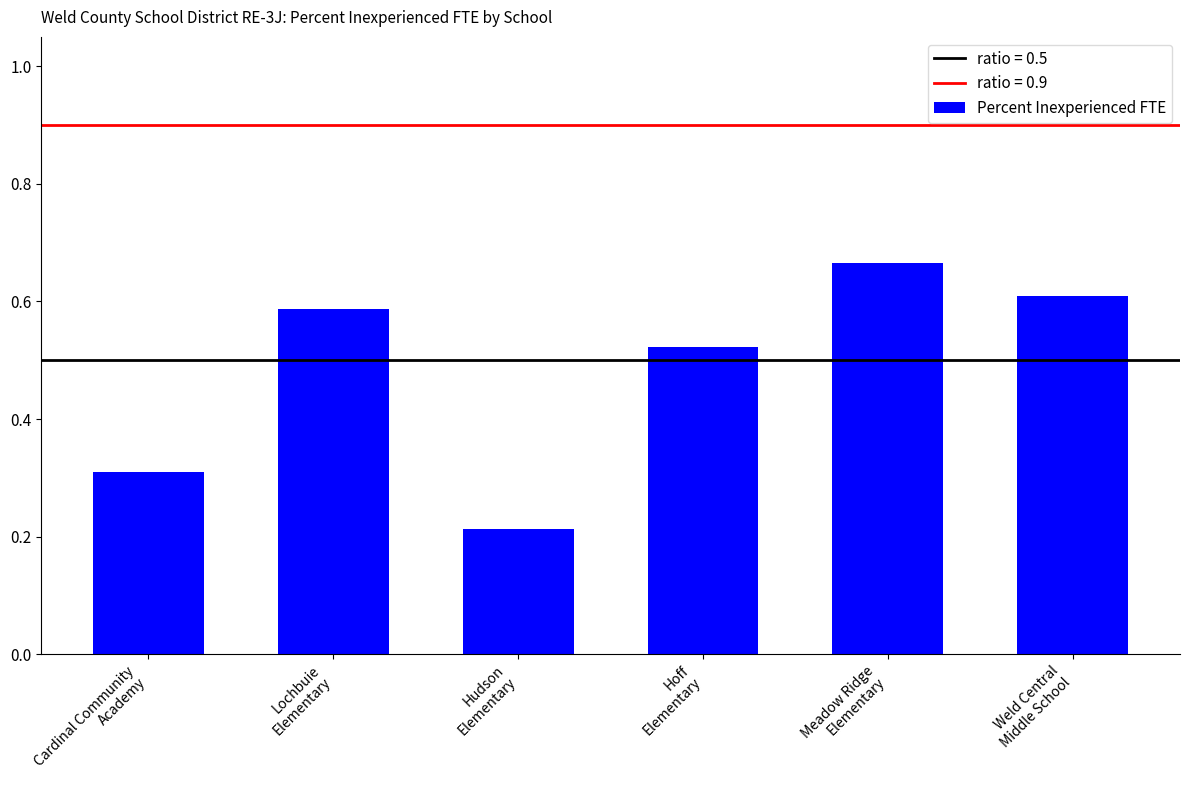

How many values are between 0 and 1?

6